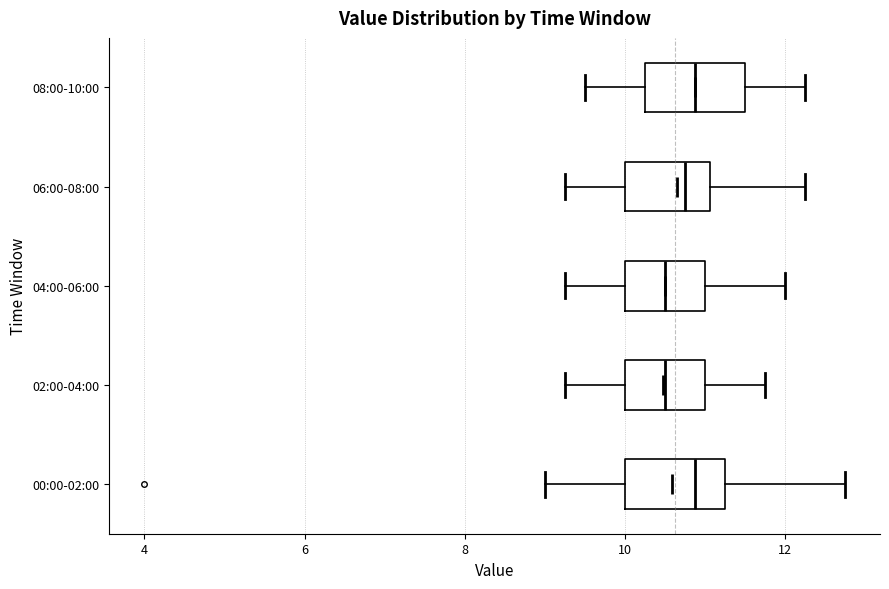

Reading bottom to top, read every box against the x-axis: the position of its median line, the range the box covers, and the ends of its whiskers. The values are not printed on the chart, so give them approximately, as read against the axis.

00:00-02:00: median 10.8, box 10.0 to 11.2, whiskers 9.0 to 12.8
02:00-04:00: median 10.6, box 10.0 to 11.0, whiskers 9.2 to 11.8
04:00-06:00: median 10.6, box 10.0 to 11.0, whiskers 9.2 to 12.0
06:00-08:00: median 10.8, box 10.0 to 11.0, whiskers 9.2 to 12.2
08:00-10:00: median 10.8, box 10.2 to 11.6, whiskers 9.6 to 12.2